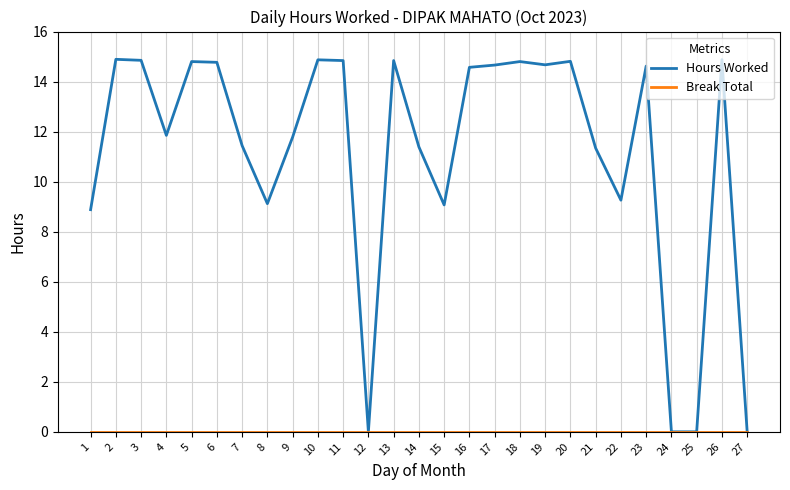

What is the greatest value displayed?

14.9